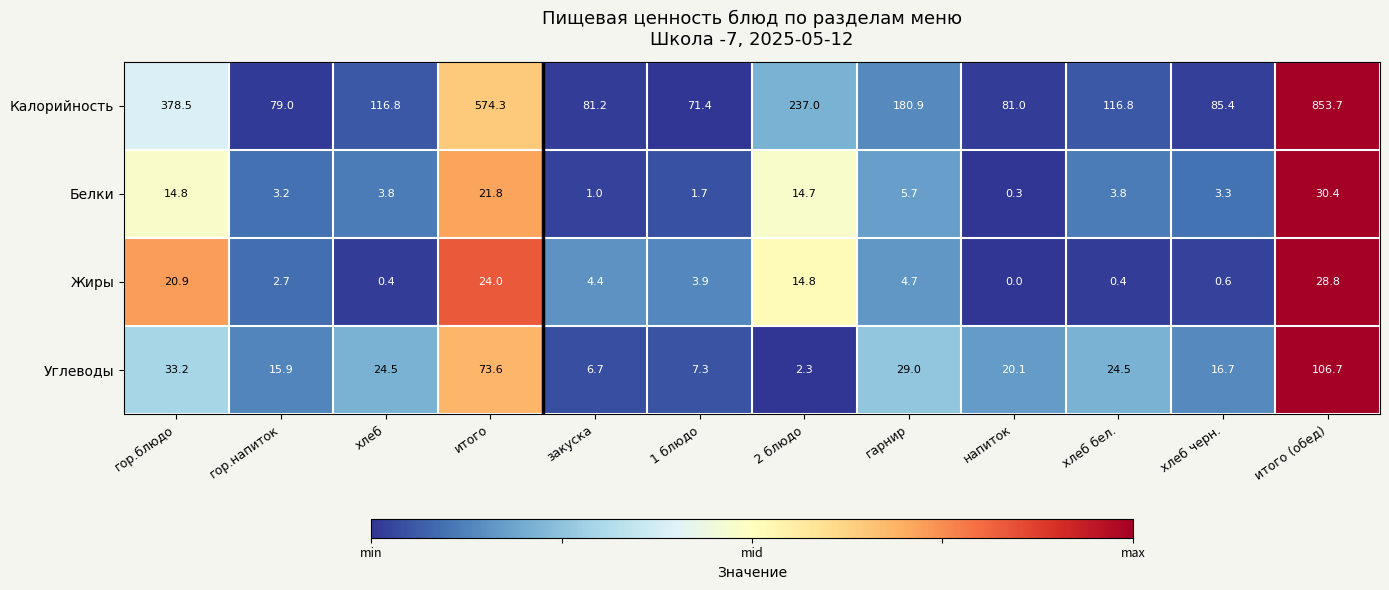

Which category has the lowest value across all series?

напиток